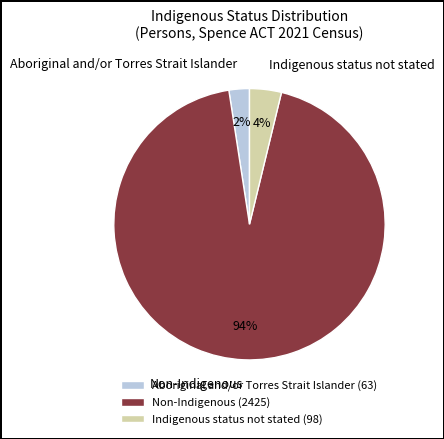

How many segments does this pie chart have?

3